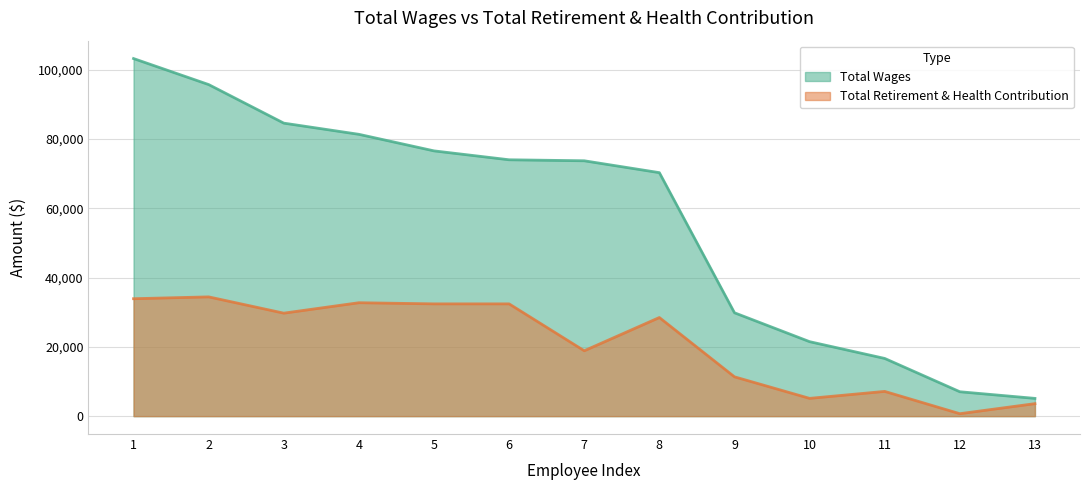

What is the difference between the second highest and minimum values in the Total Retirement & Health Contribution series?

33202